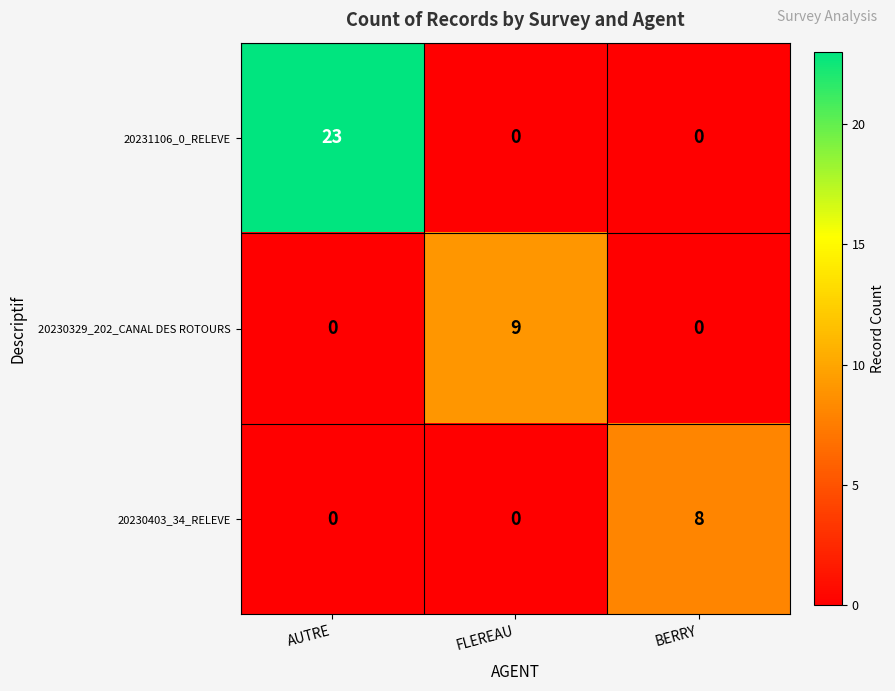

What is the sum of the 20230403_34_RELEVE values at AUTRE and BERRY?

8